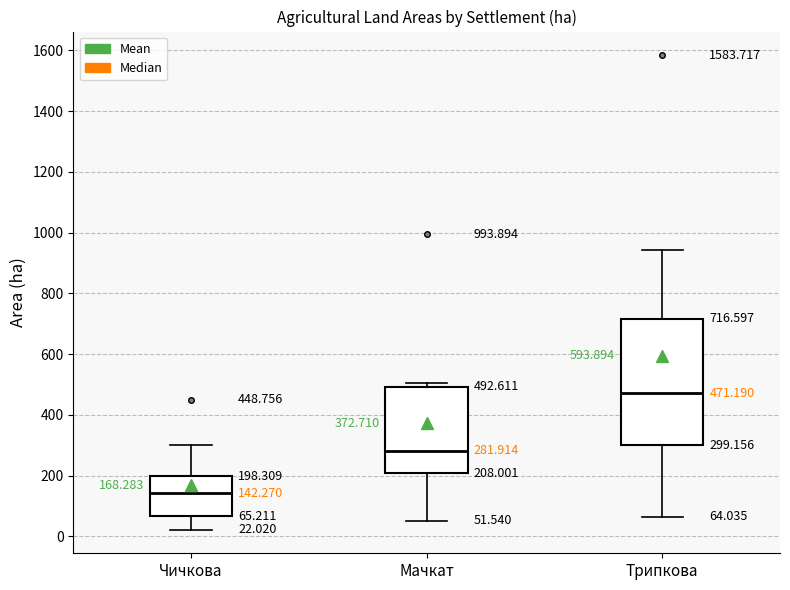

Which box has the lowest median line?

Чичкова